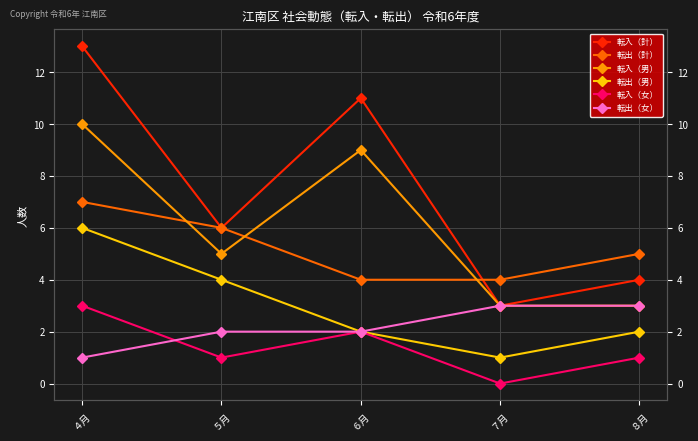

Which label corresponds to the smallest value in the chart?

７月